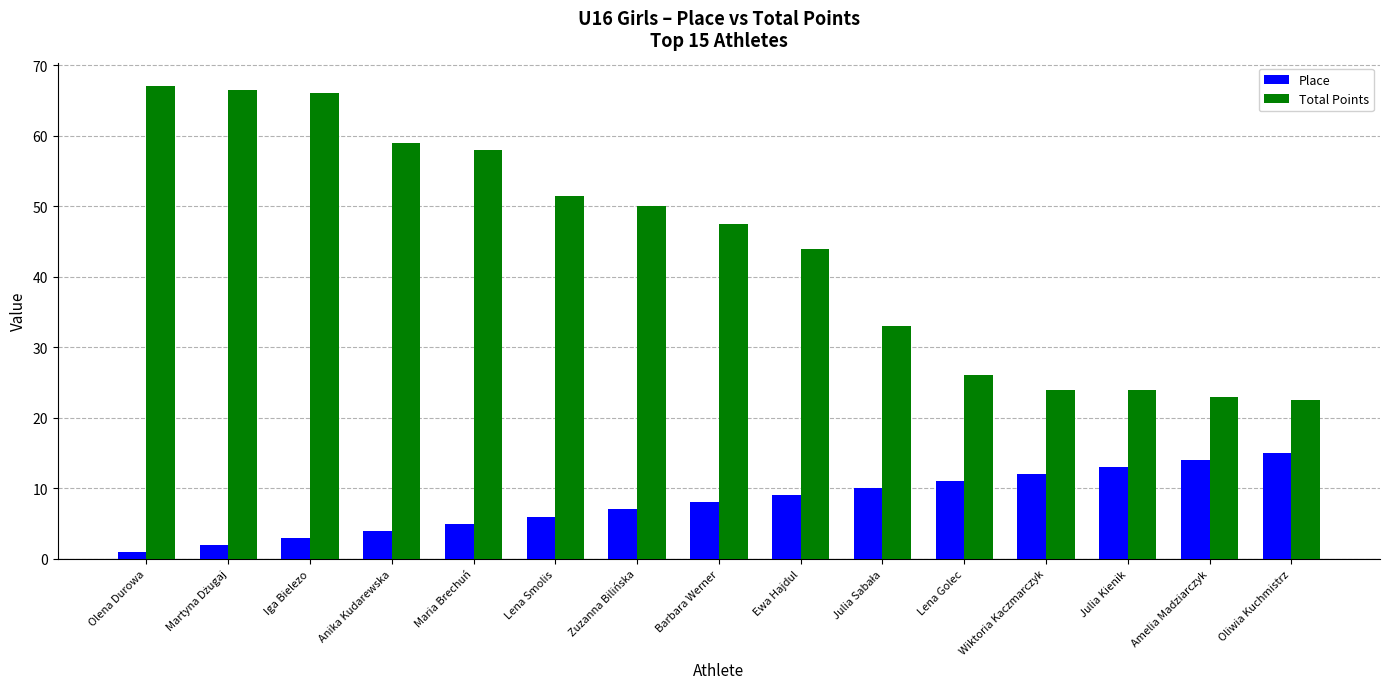

Rank the series by their maximum value, from lowest to highest.

Place, Total Points